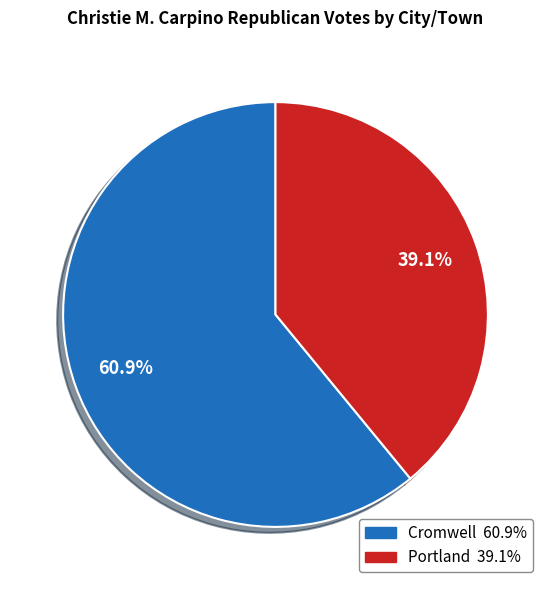

Approximately how many times larger is the value at Cromwell compared to Portland?

1.6